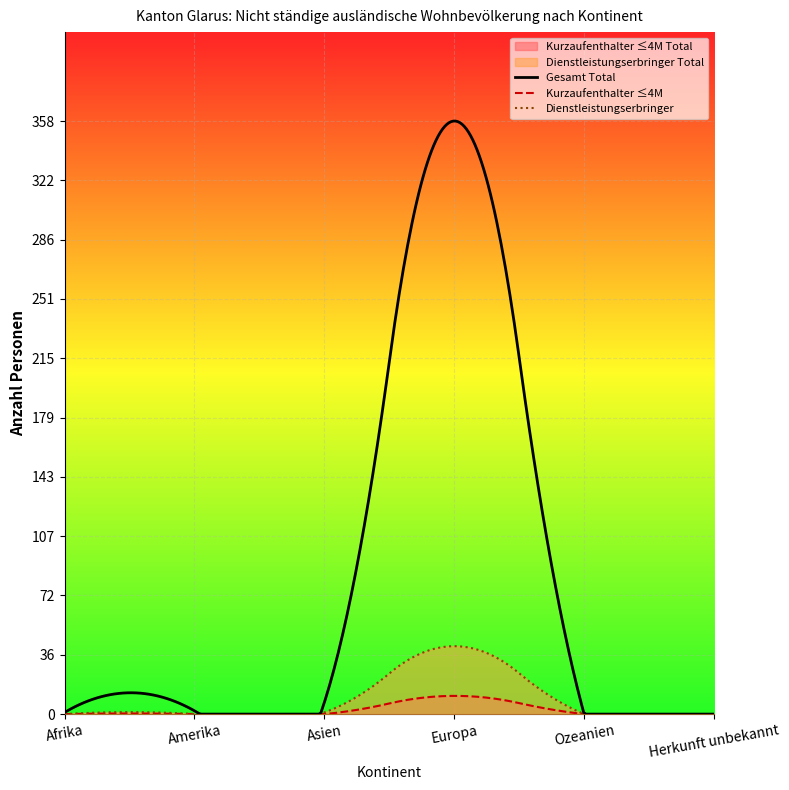

True or false: Dienstleistungserbringer Total has more than 1 interior local peaks.

False